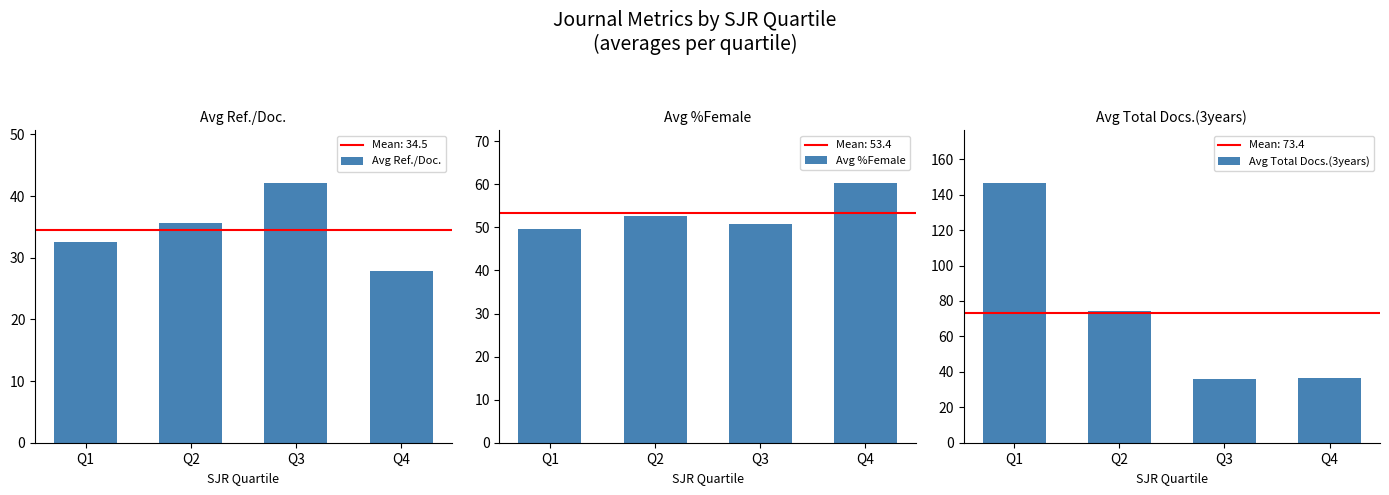

At which label does Avg %Female first exceed 52?

Q2